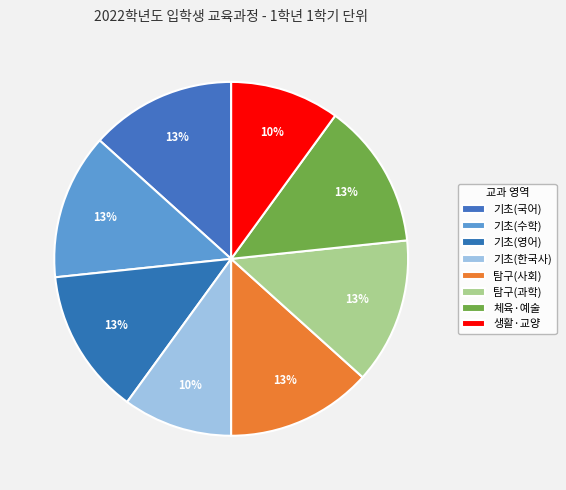

How many segments does this pie chart have?

8